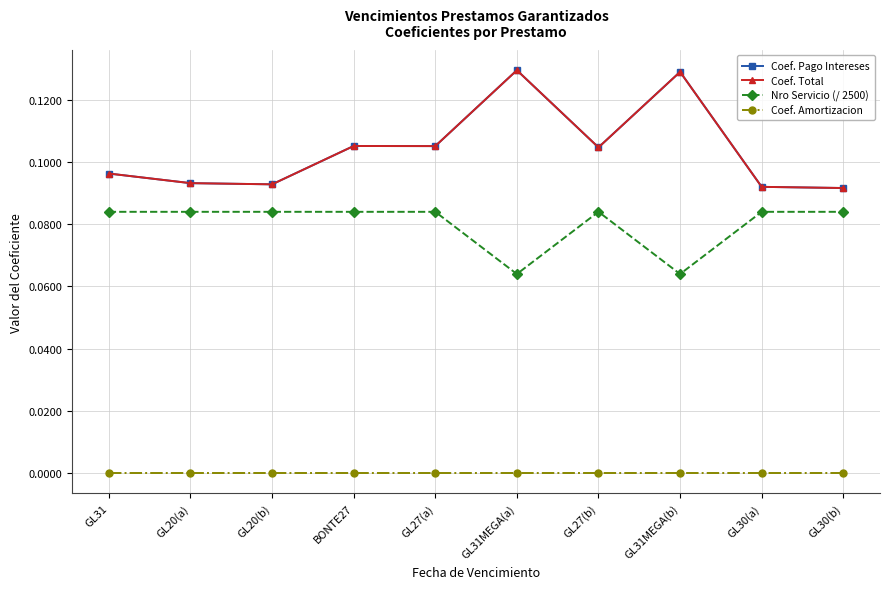

True or false: Nro Servicio (/ 2500) and Coef. Pago Intereses cross at least once.

False